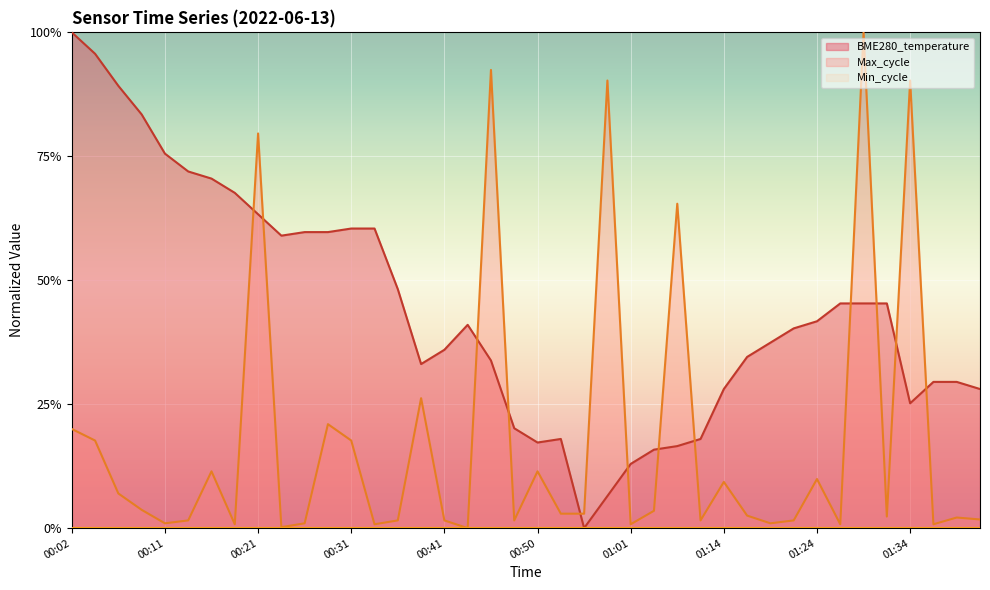

True or false: Max_cycle has more than 2 points higher than both neighbors.

True